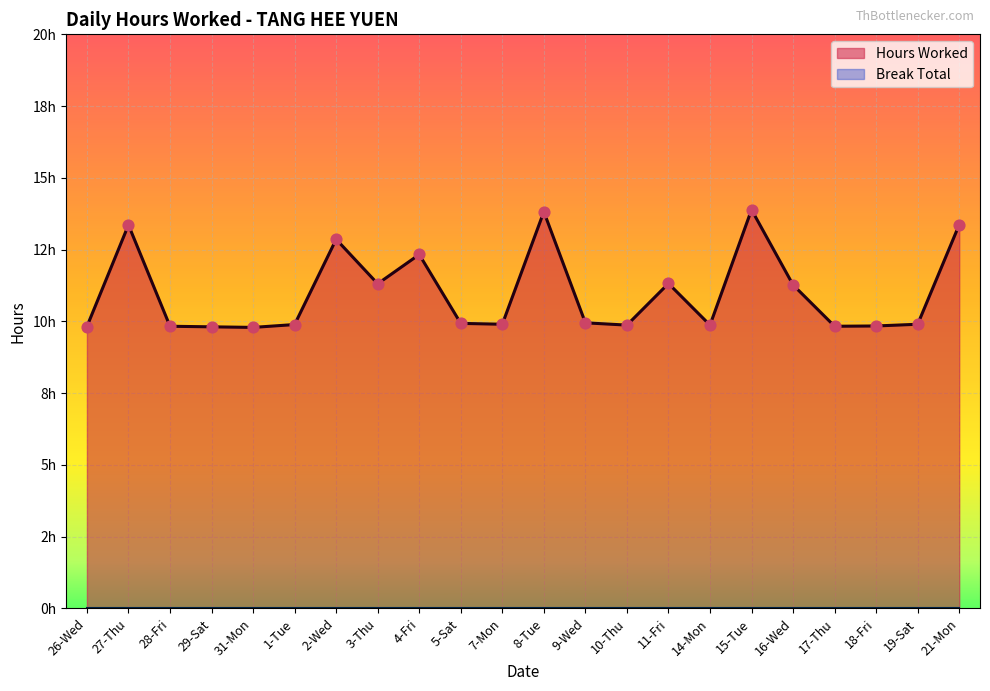

What is the change in value from 19-Sat to 21-Mon?

+3.5